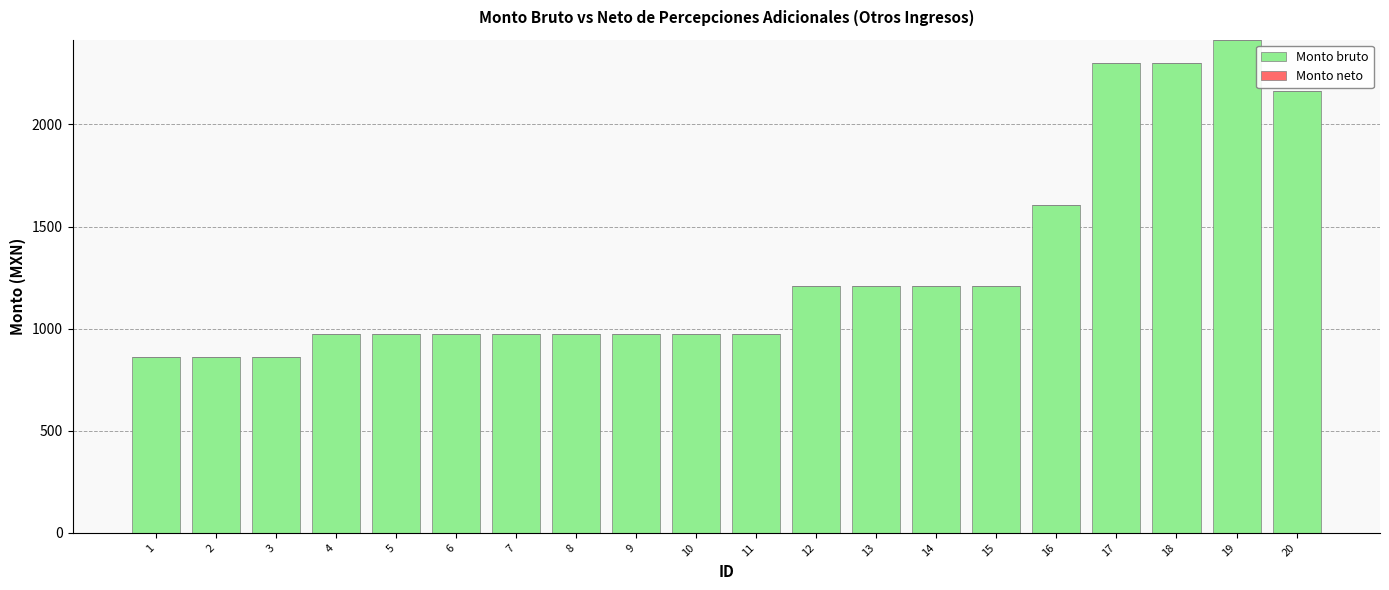

Are the bars horizontal?

No